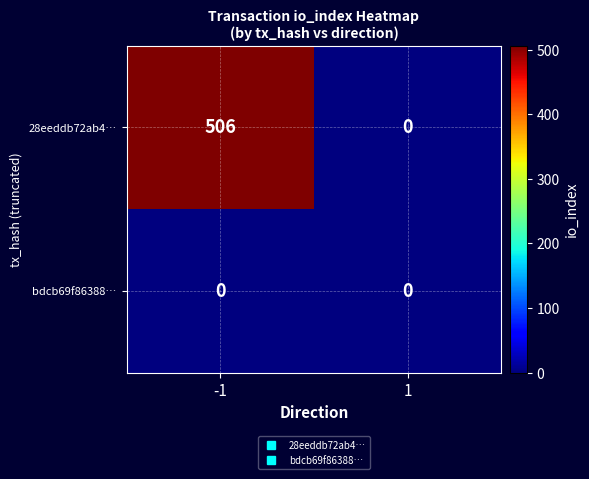

Is it true that bdcb69f86388… equals 0 at -1?

True